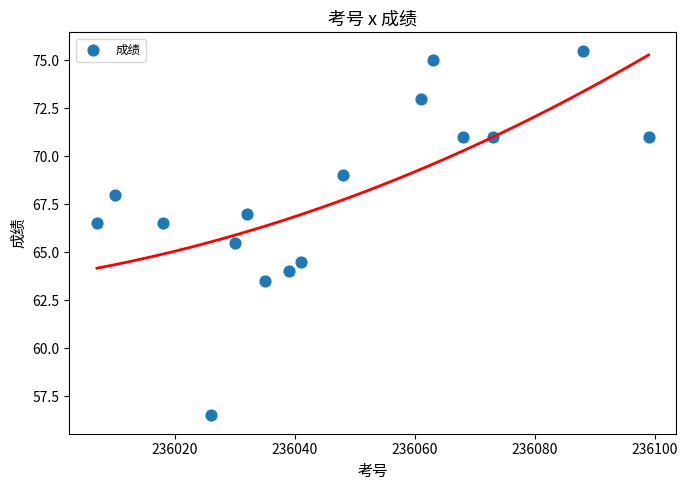

What is the range of Y values (max minus min)?

19.0